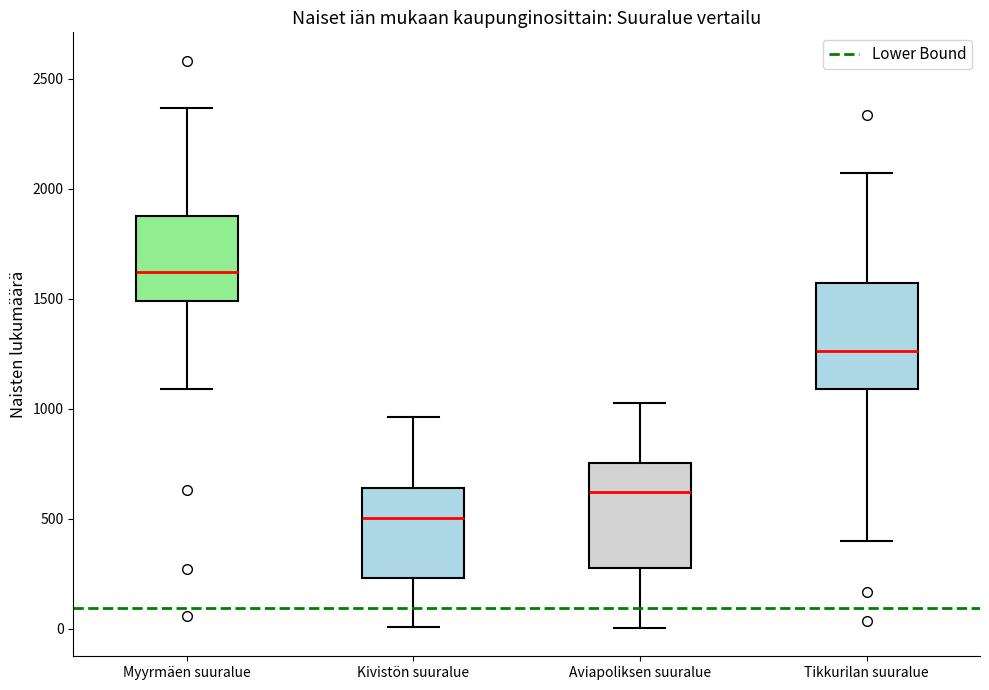

Which box has the lowest median line?

Kivistön suuralue